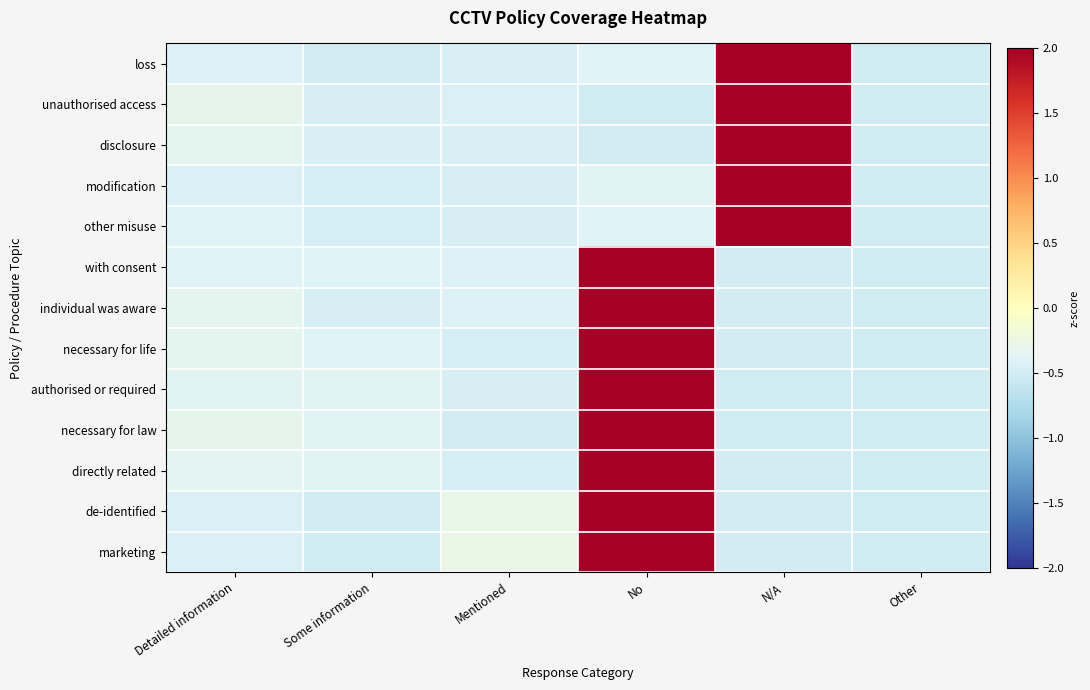

At which category is the sum across all series the highest?

No